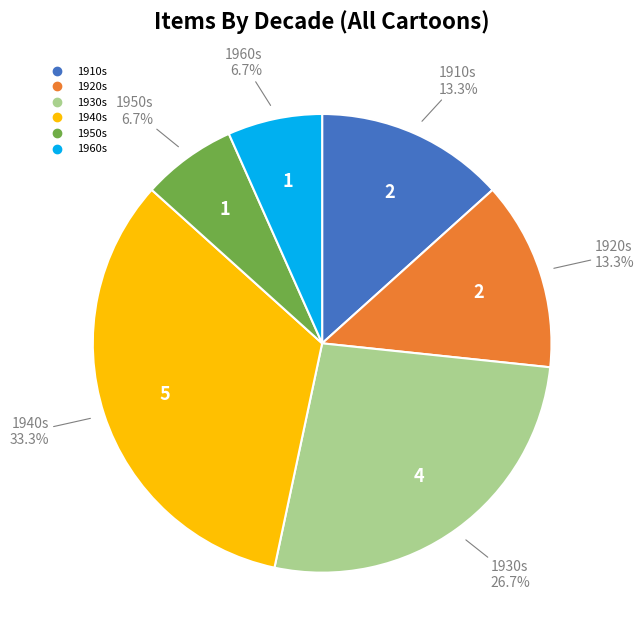

Is there a majority slice in this chart?

No